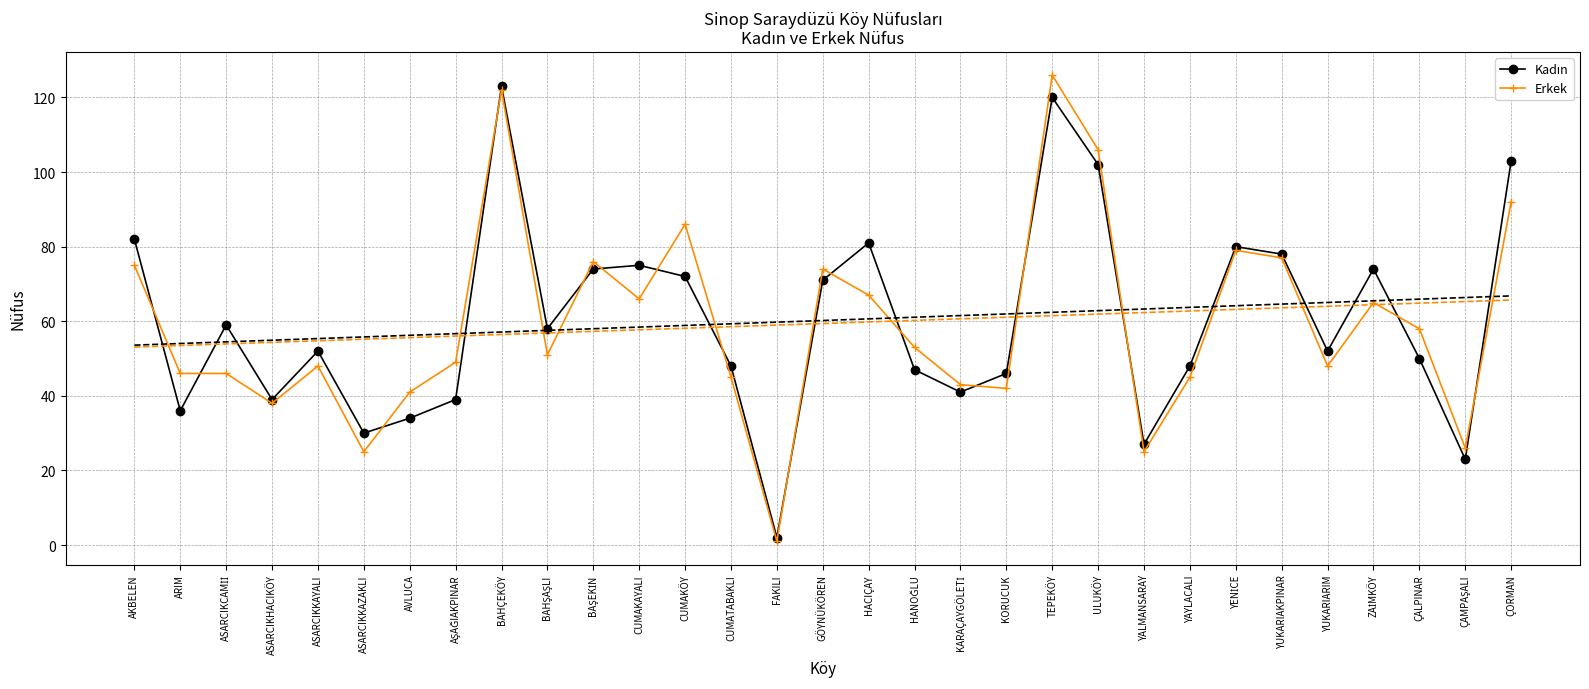

True or false: Kadın and Erkek cross at least once.

True